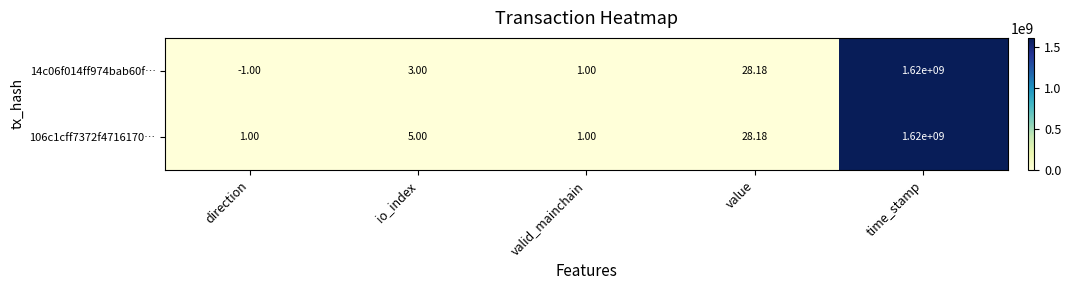

Which category has the highest value in the 14c06f014ff974bab60f… series?

time_stamp